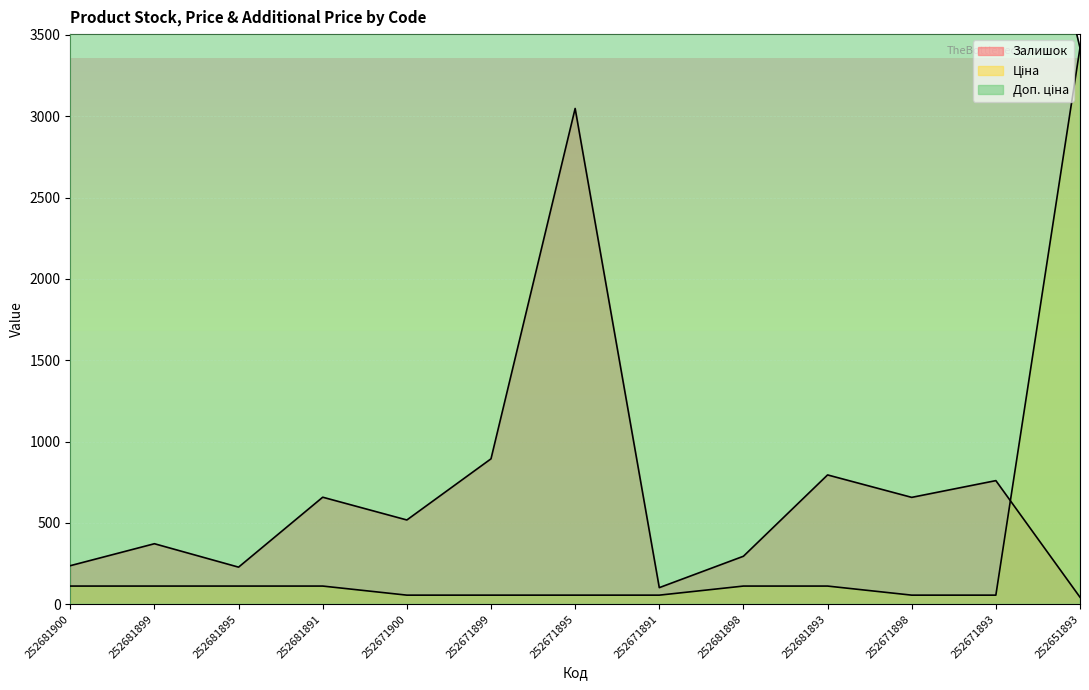

What position from the right is 252681893?

4